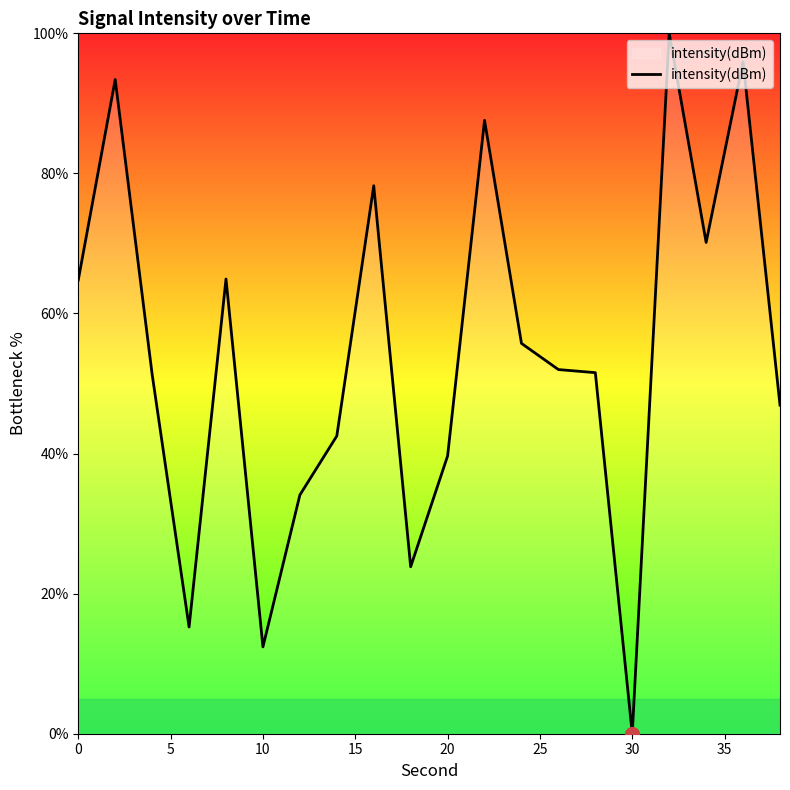

What is the maximum value shown in the chart?

100.0